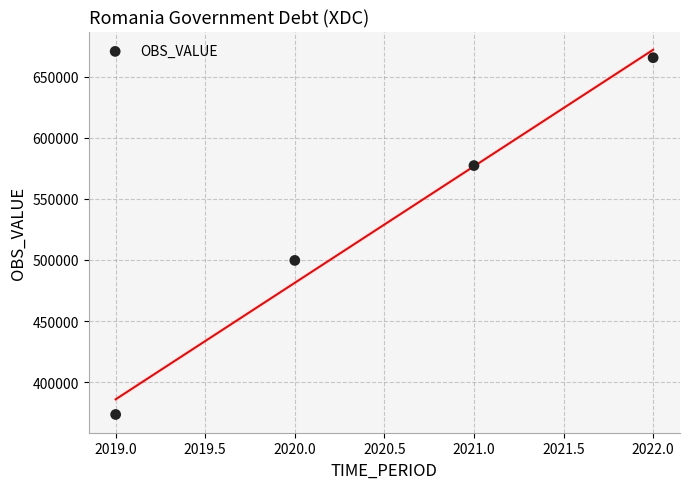

What is the range of Y values (max minus min)?

292022.7